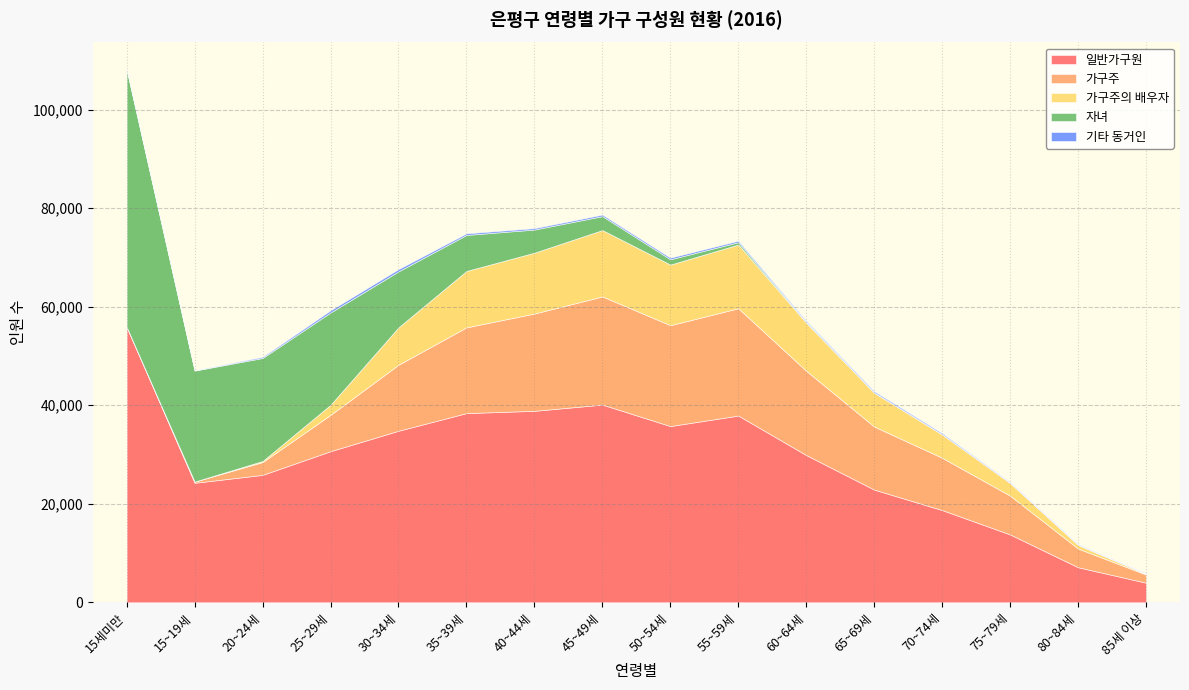

How many times do 가구주 and 자녀 cross each other?

1